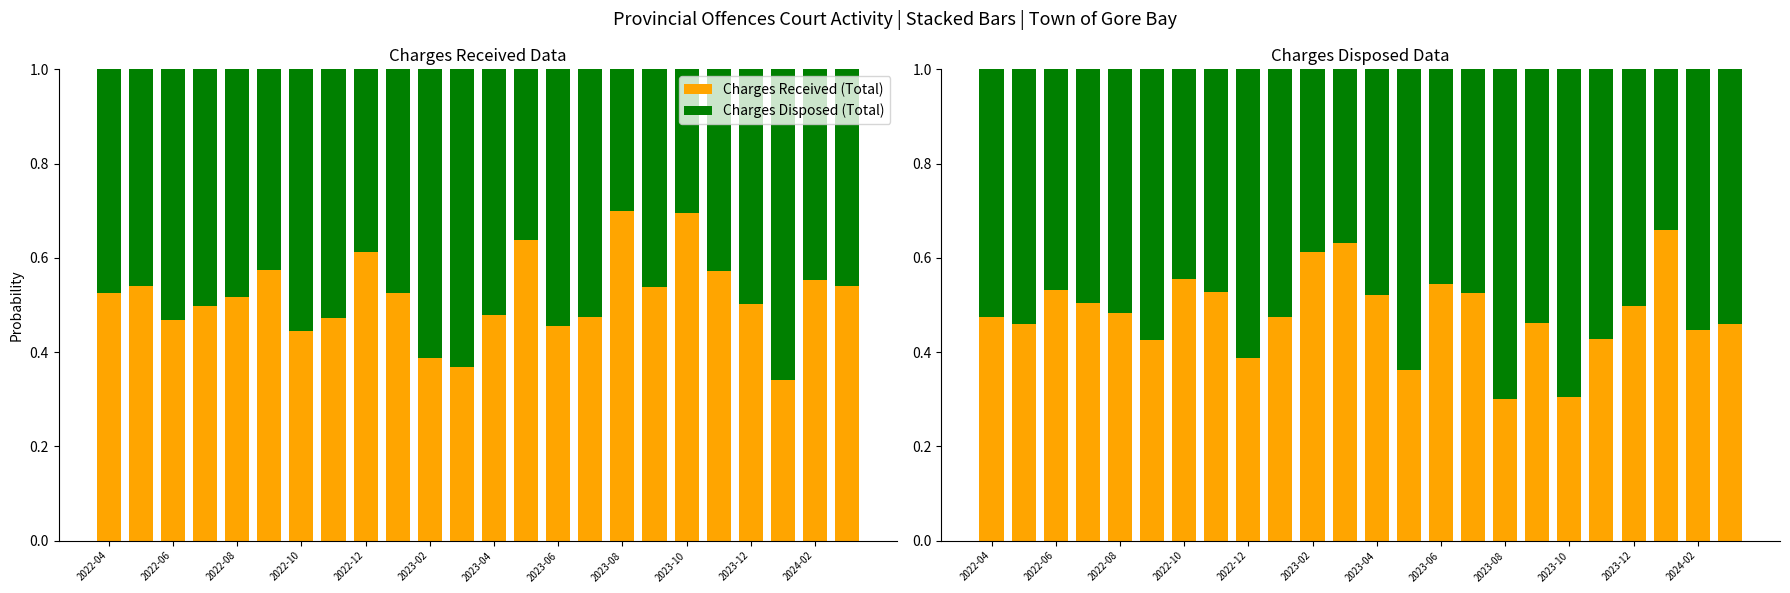

Is it true that Charges Disposed (Total) equals 0.7 at 2023-06?

False